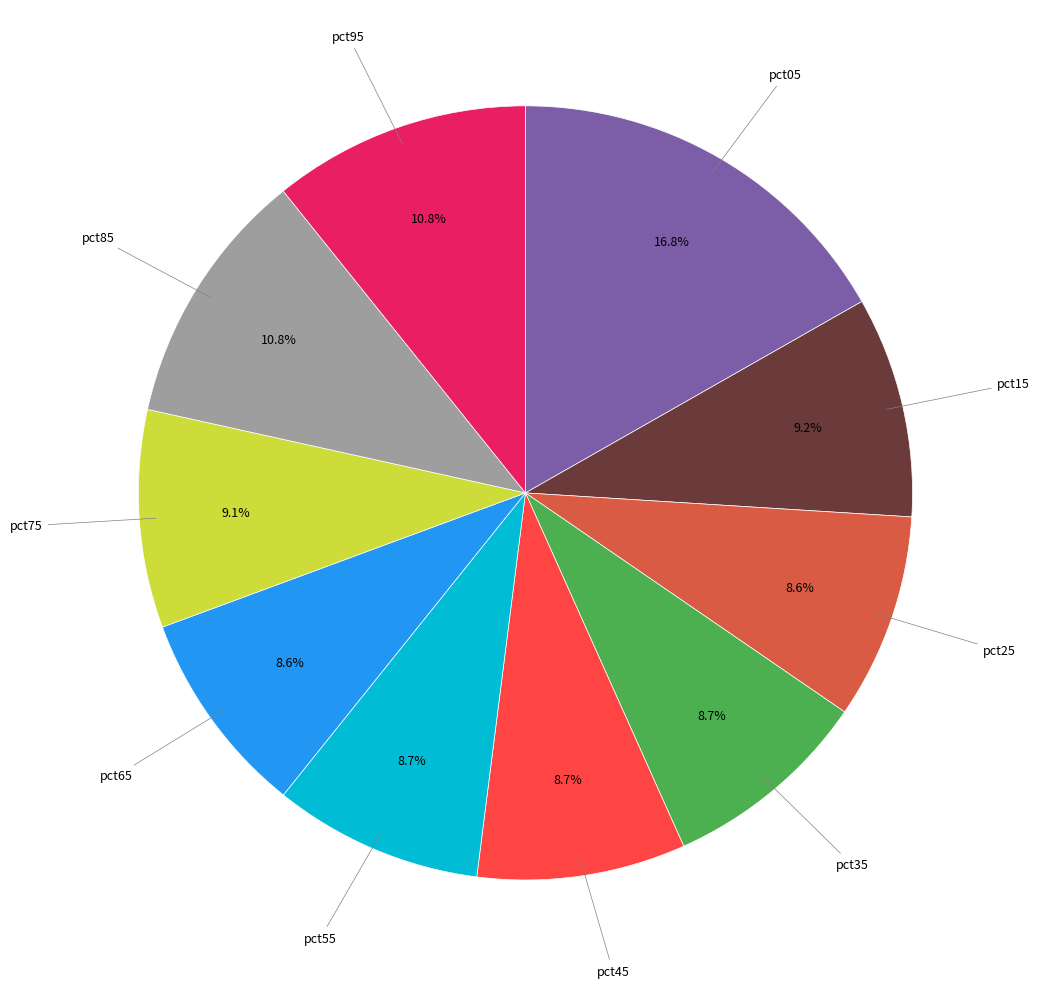

Is there any slice that represents more than half of the pie?

No